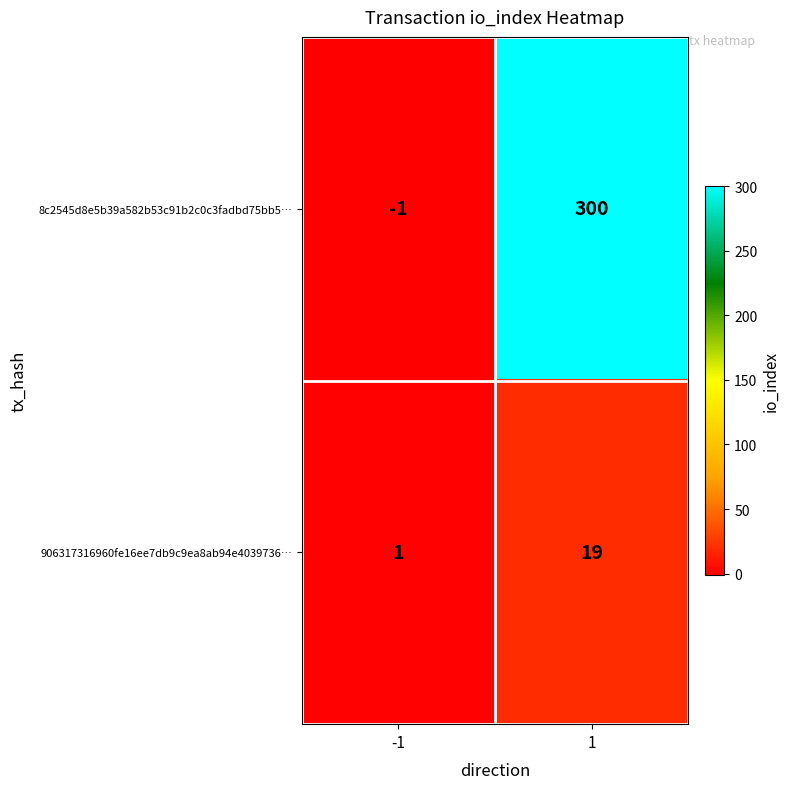

What is the sum of all 906317316960fe16ee7db9c9ea8ab94e4039736… values?

20